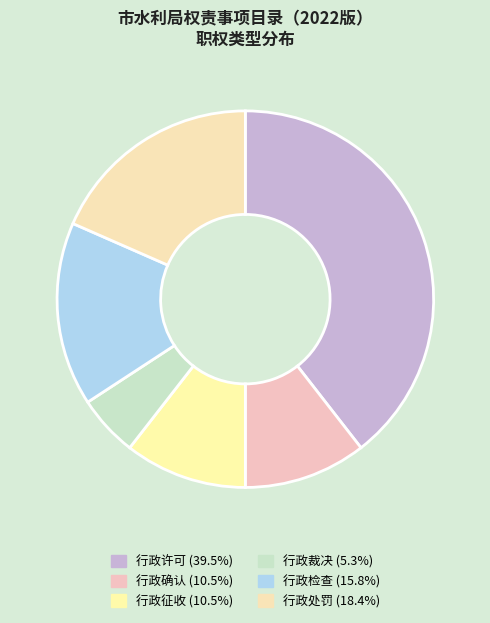

What is the smallest slice in the pie chart?

行政裁决